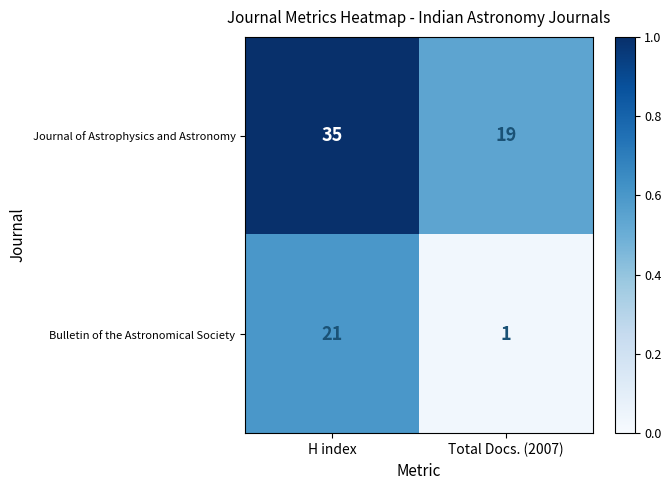

What value does the Journal of Astrophysics and Astronomy series have at H index?

35